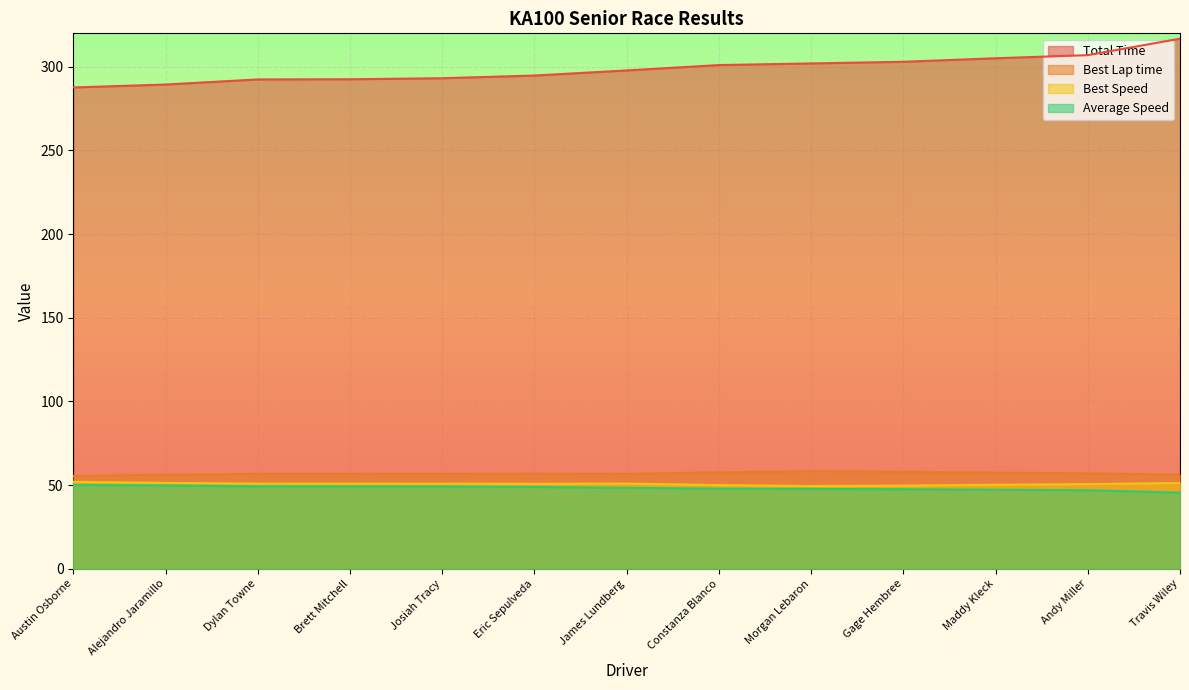

Rank the series at Travis Wiley from highest to lowest value.

Total Time, Best Lap time, Best Speed, Average Speed